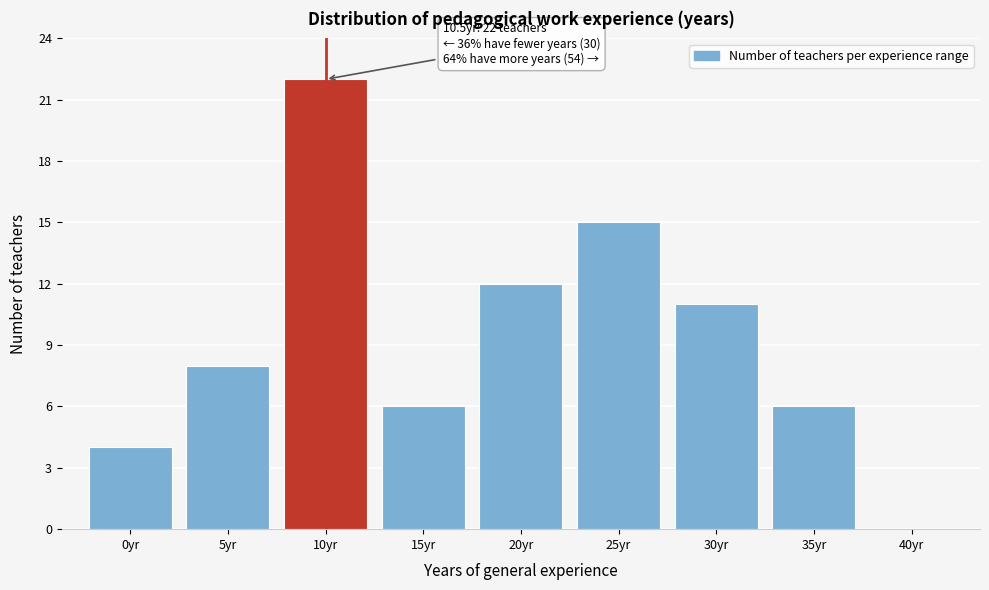

Reading left to right, what are all the values shown in this chart?

0yr=4	5yr=8	10yr=22	15yr=6	20yr=12	25yr=15	30yr=11	35yr=6	40yr=0